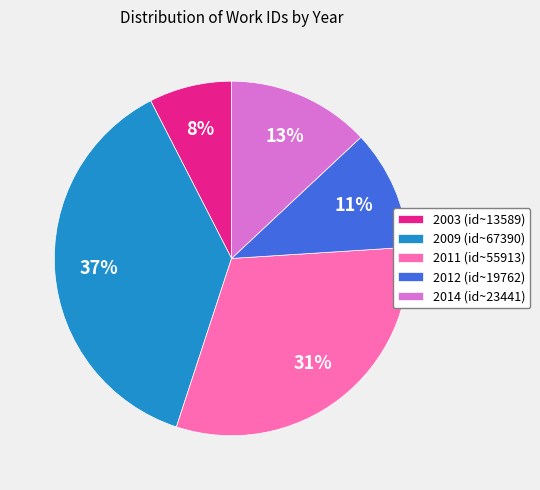

Does any single category account for the majority?

No